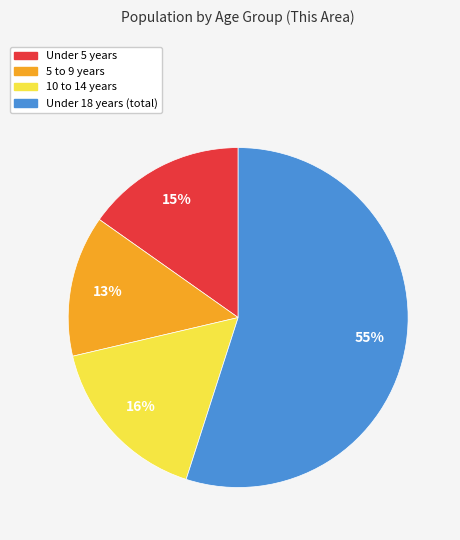

To the nearest percent, what is the average slice percentage?

25%